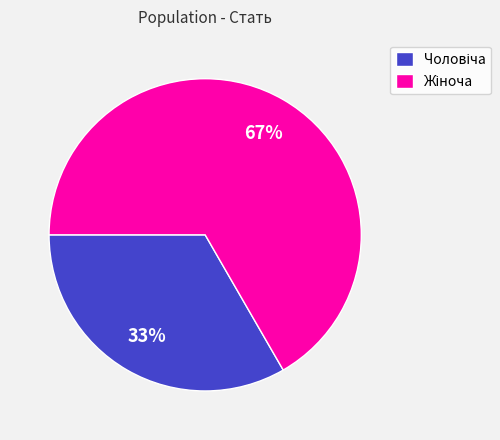

Is there a majority slice in this chart?

Yes